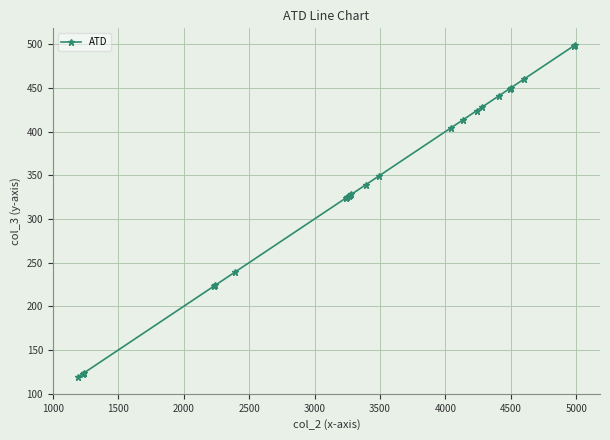

What is the value of the 9th point from the left?

326